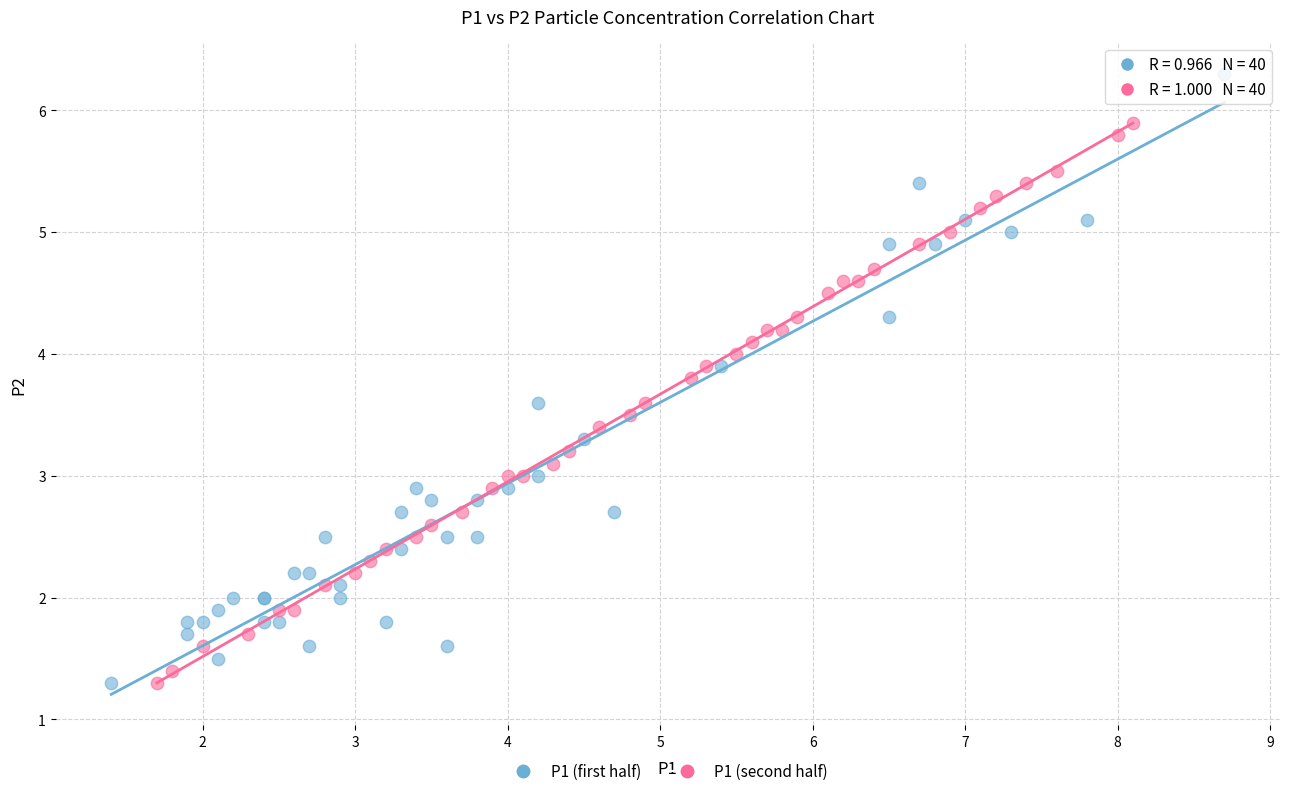

Which series contains the highest Y value?

P1 (first half)